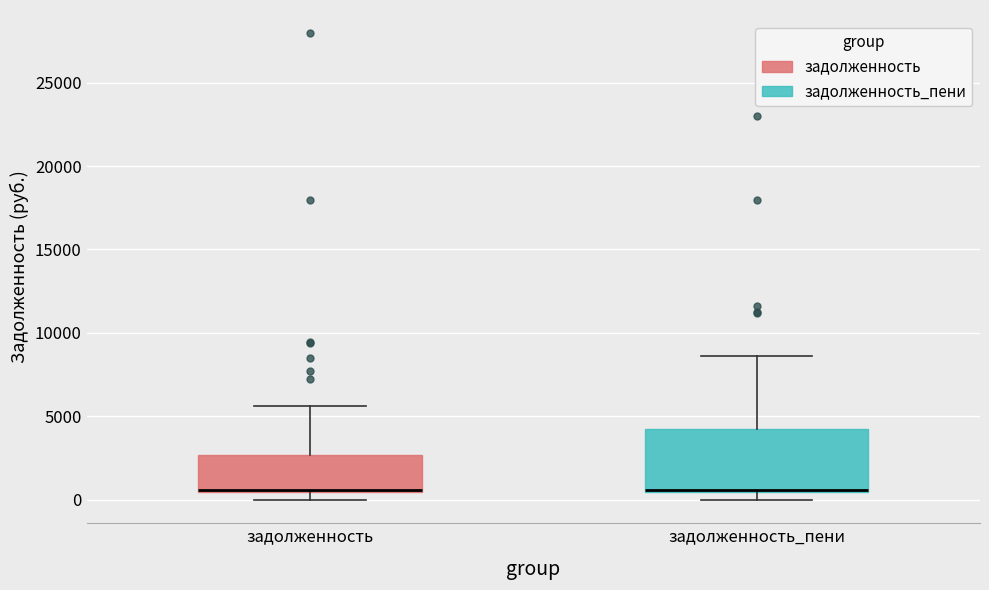

Which box is the tallest, from its lower edge to its upper edge?

задолженность_пени